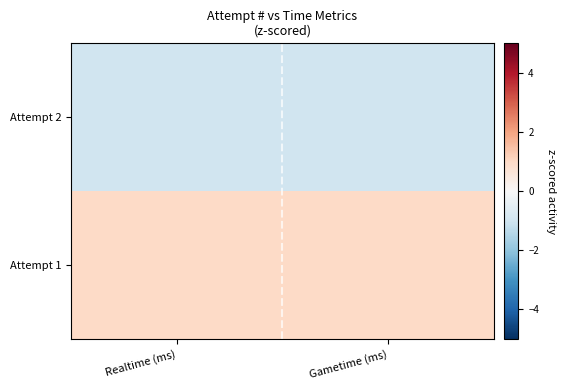

List the series in order of their peak value, highest first.

Attempt 1, Attempt 2